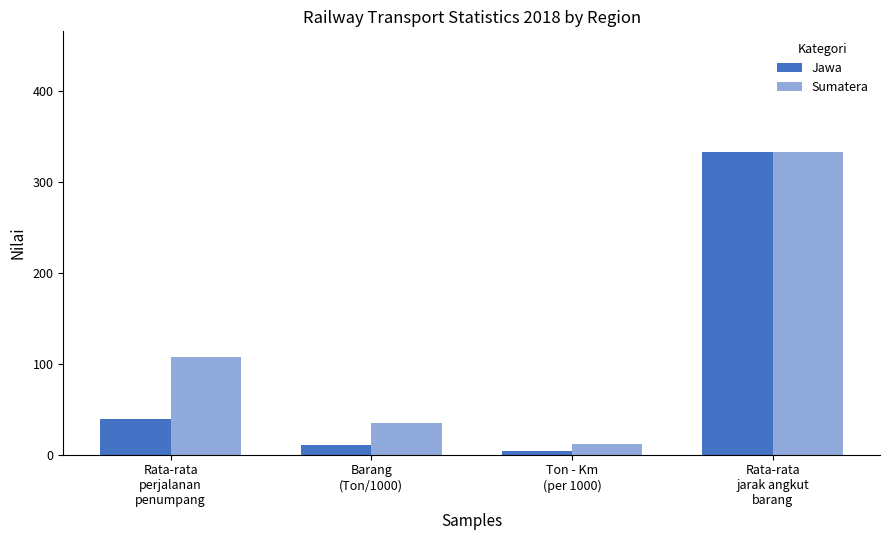

The value of Sumatera at Ton - Km
(per 1000) is 11.5. True or false?

True